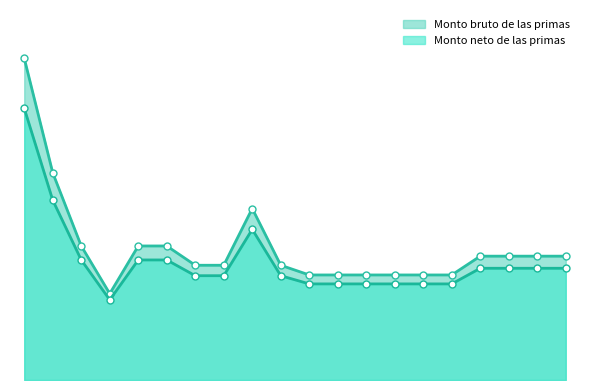

Is it true that Monto bruto de las primas equals 1634.0 at 336?

False